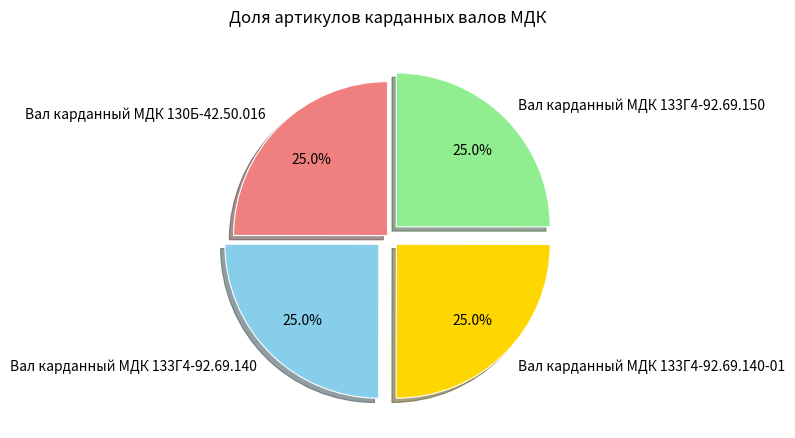

True or false: Вал карданный МДК 133Г4-92.69.140 accounts for 15% of the total.

False